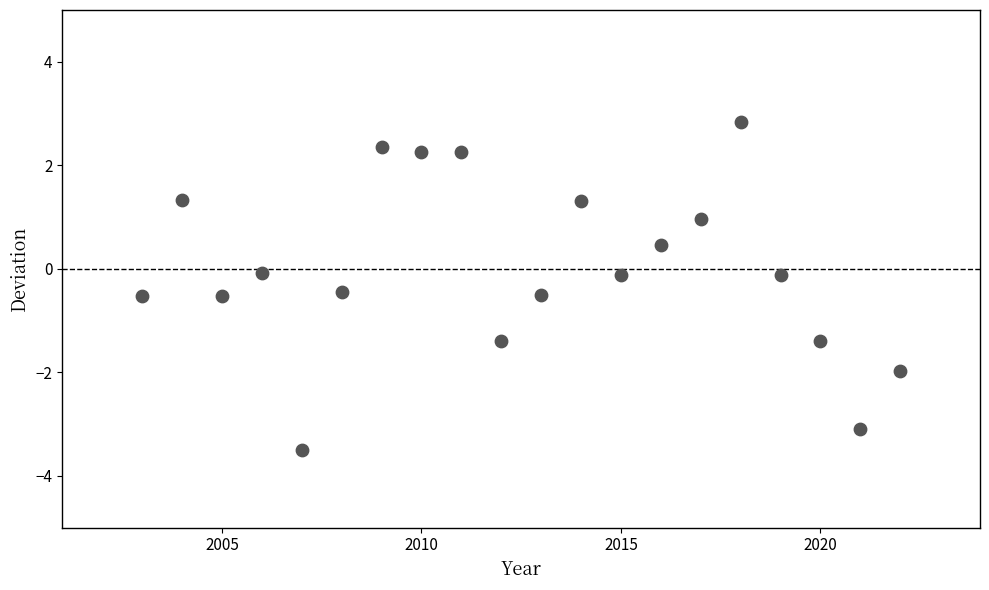

What is the range of X values (max minus min)?

19.0